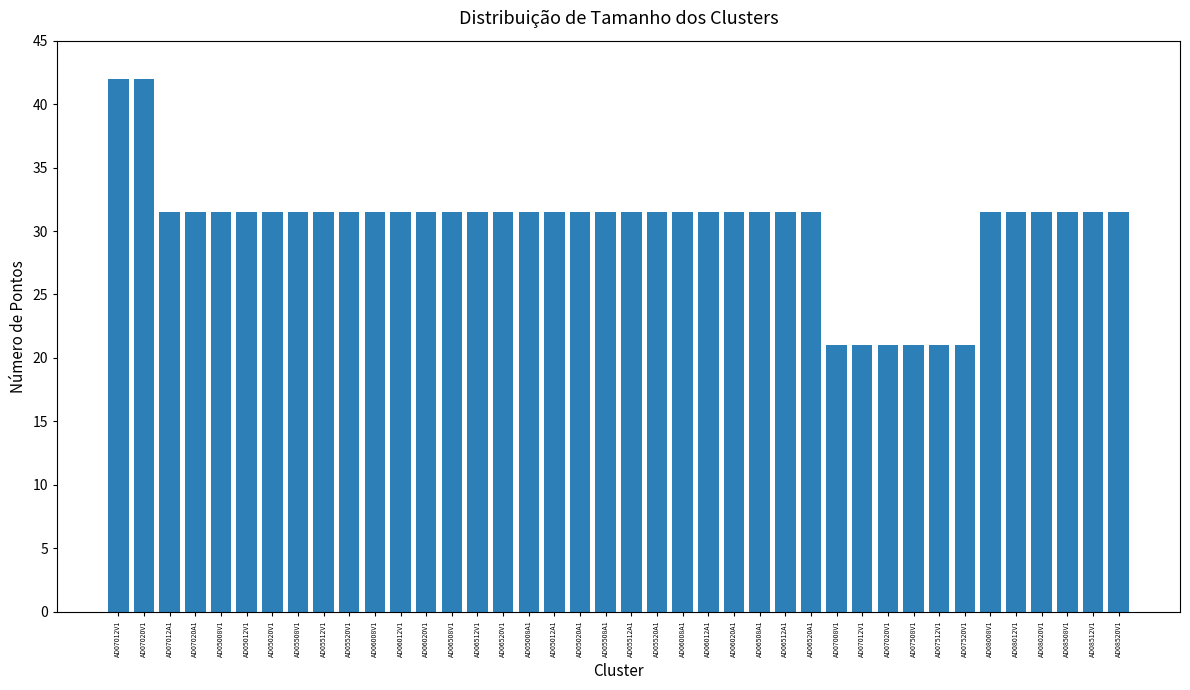

Count the number of values greater than 31.

34